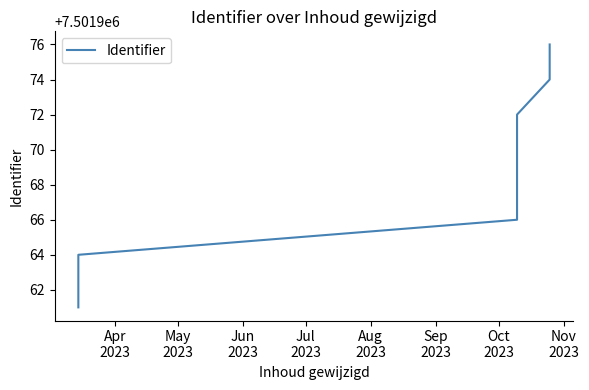

Does the chart display data point markers on the line(s)?

No